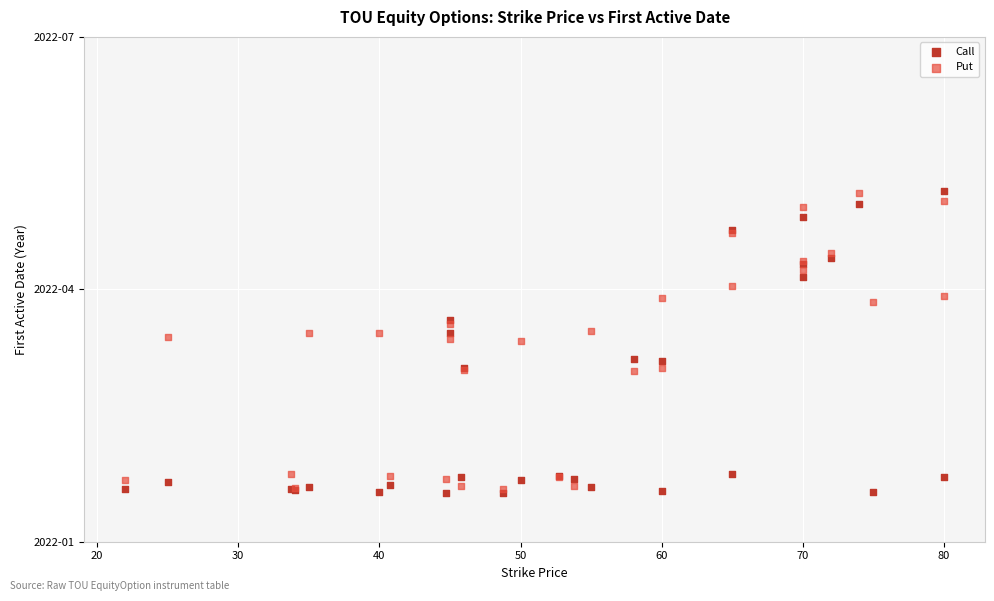

What are all the series names shown in the legend?

Call, Put